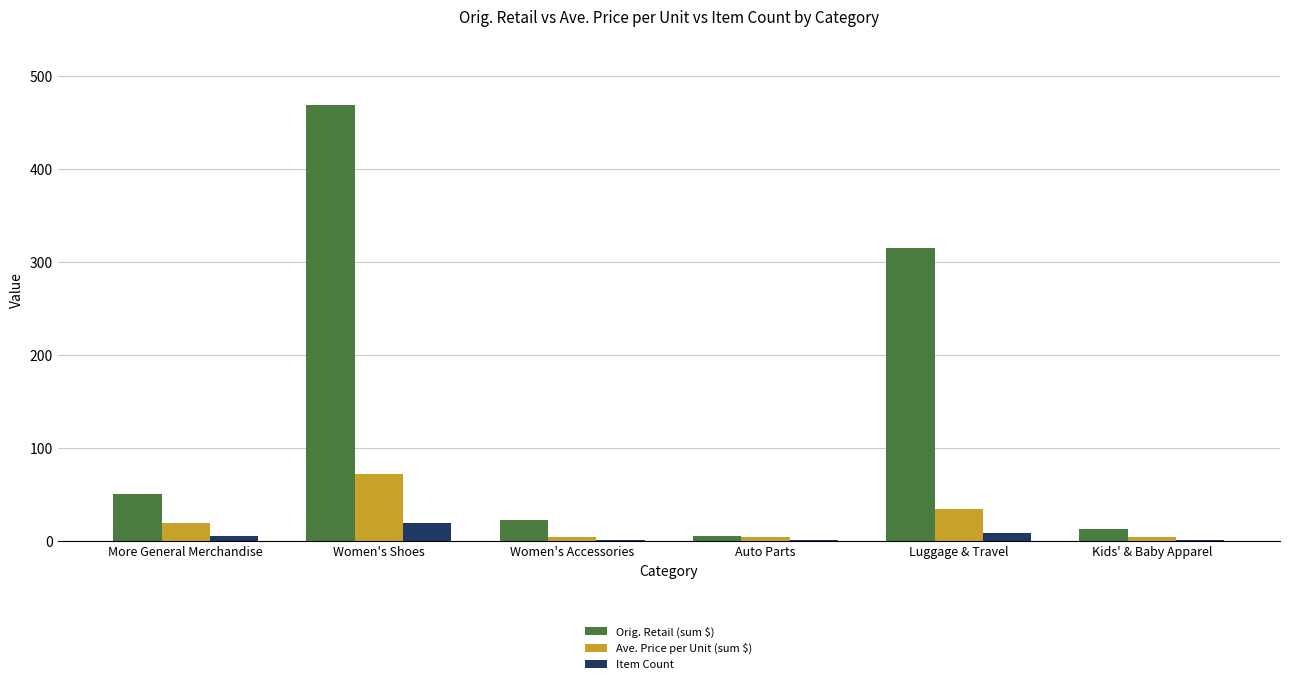

Is it true that Orig. Retail (sum $) equals 72.8 at More General Merchandise?

False